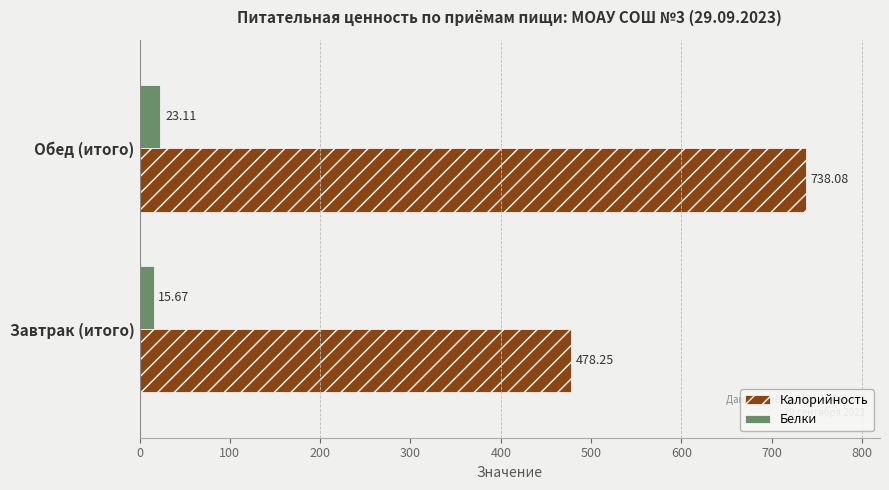

Which series has the widest spread of values?

Калорийность